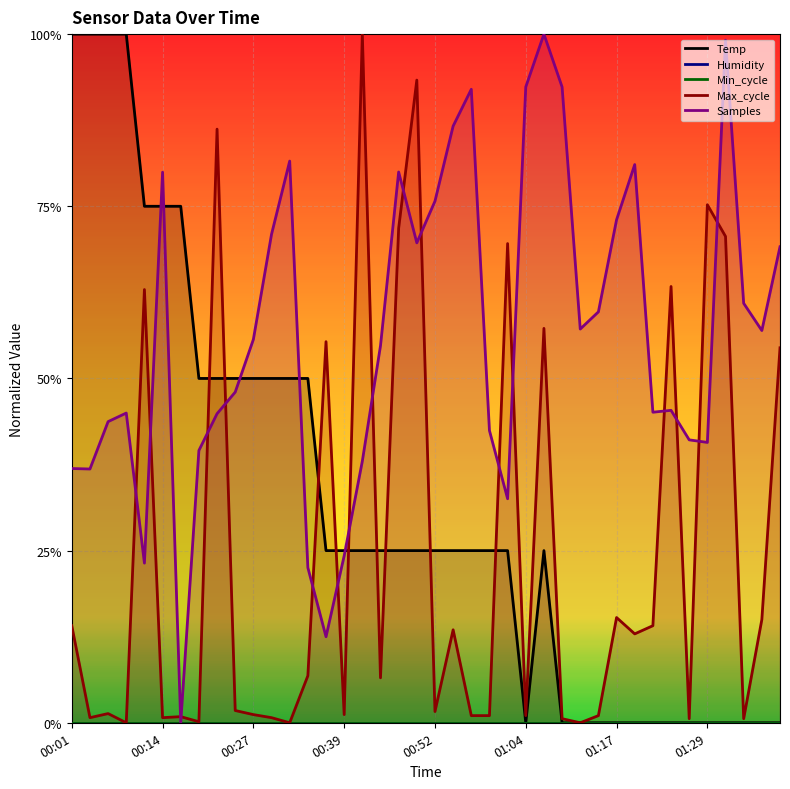

What is the difference between the Temp values at 21 and 11?

0.2